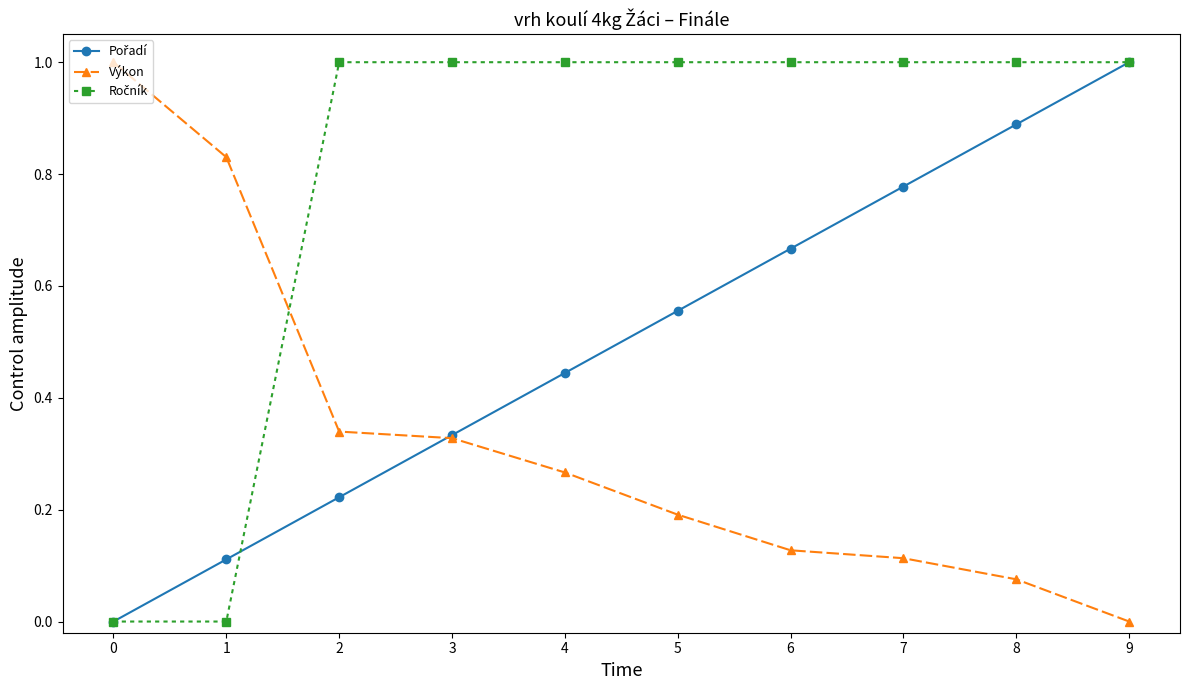

Is this an area chart (filled region under the line)?

No